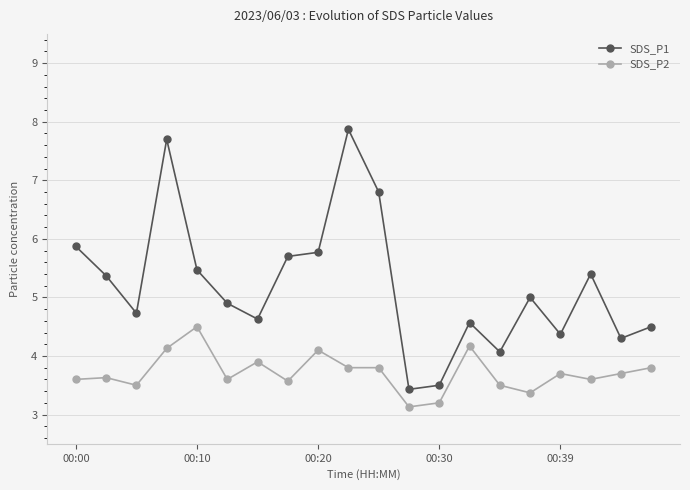

True or false: SDS_P1 has more than 2 points higher than both neighbors.

True